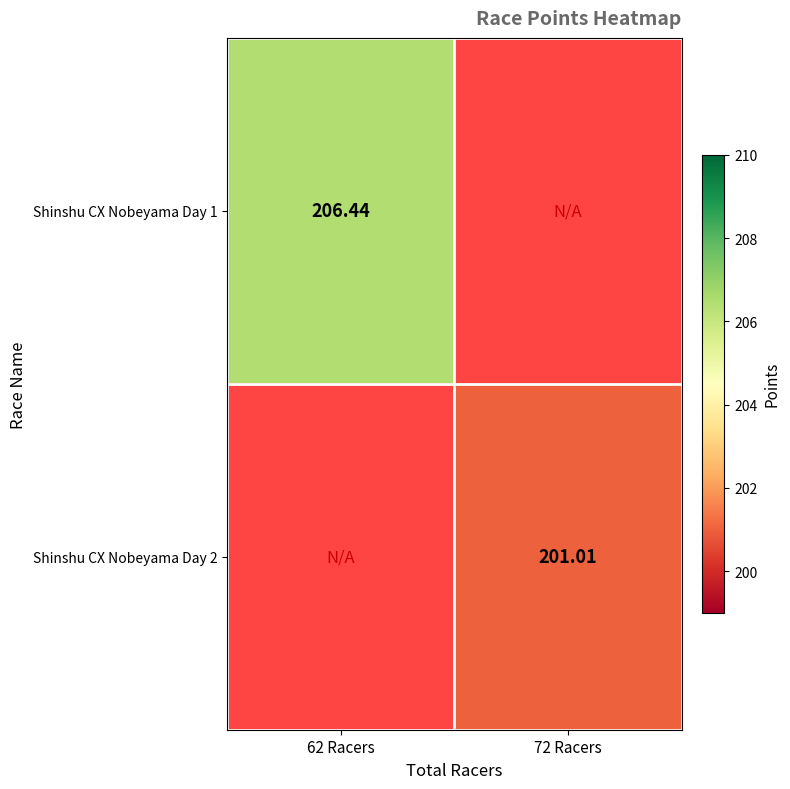

Is the value of Shinshu CX Nobeyama Day 1 at 62 Racers greater than the value of Shinshu CX Nobeyama Day 2 at 72 Racers?

Yes